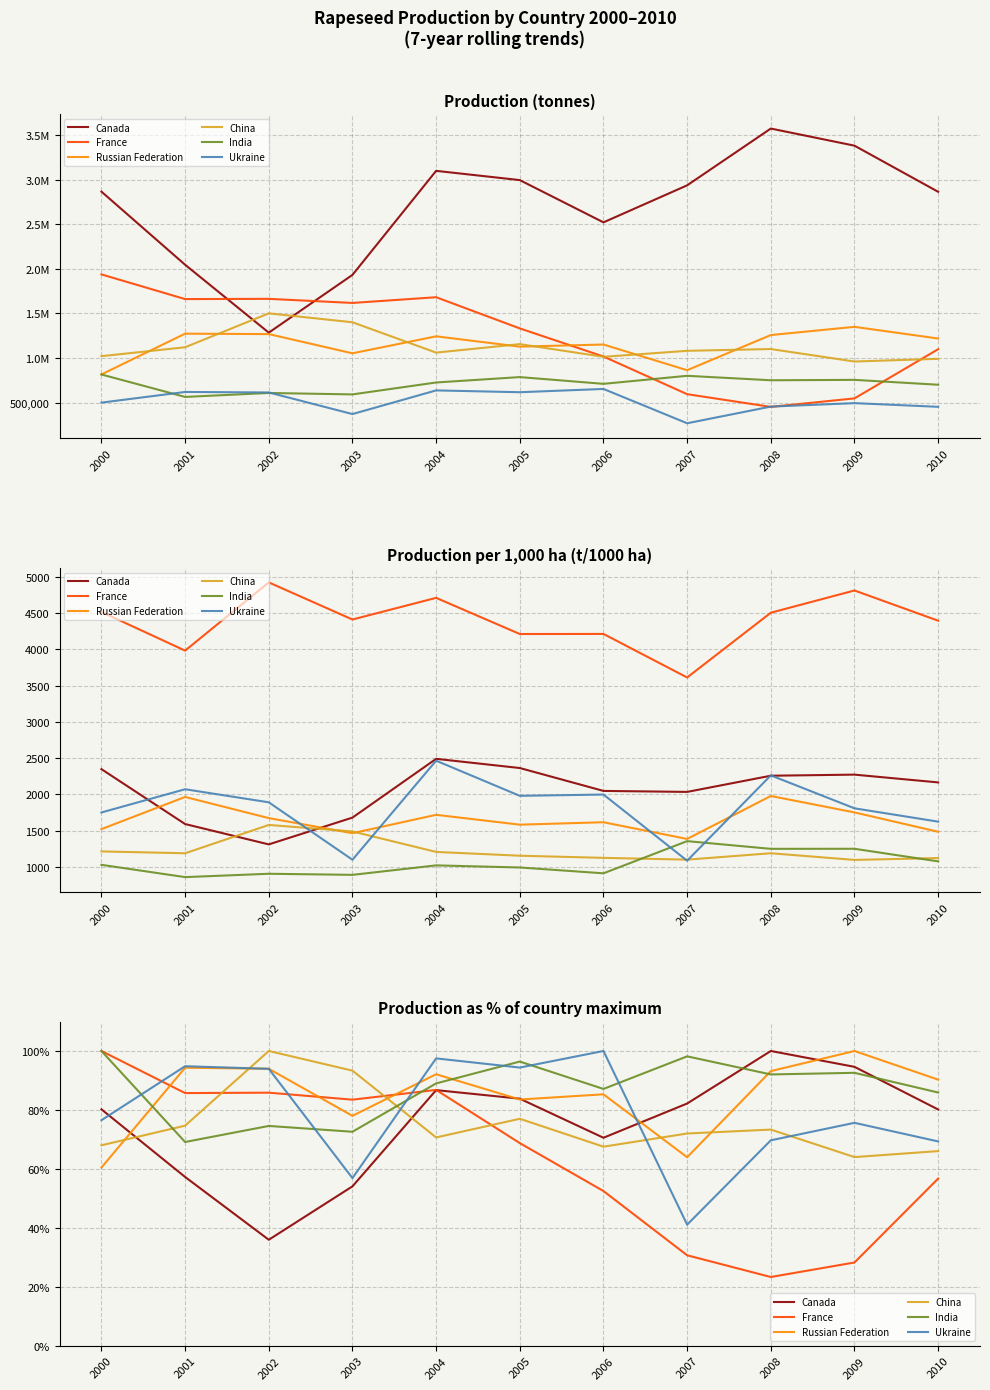

At which label does India reach its minimum?

2001